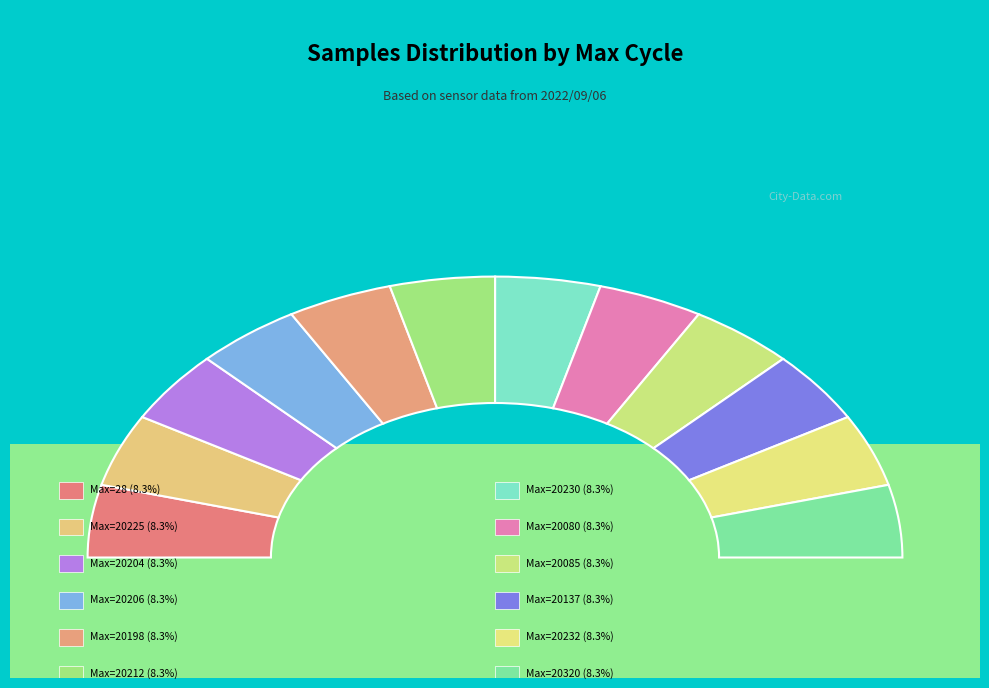

To the nearest percent, what is the combined percentage of 28 and 20080?

17%